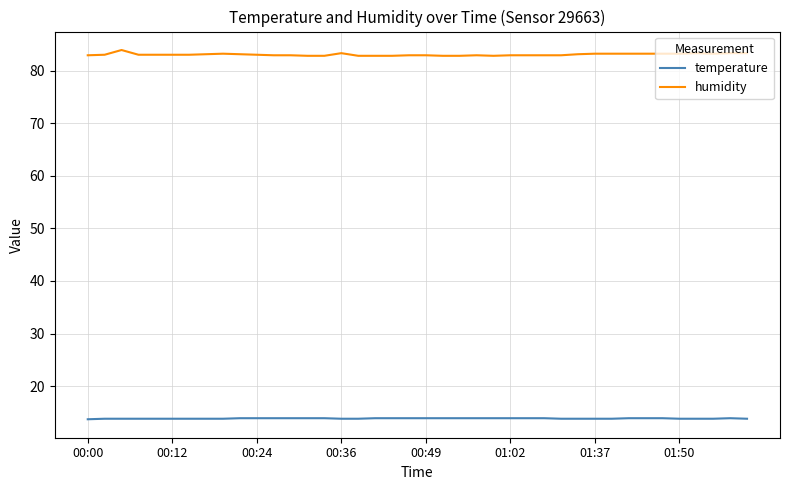

List the series in order of their peak value, highest first.

humidity, temperature